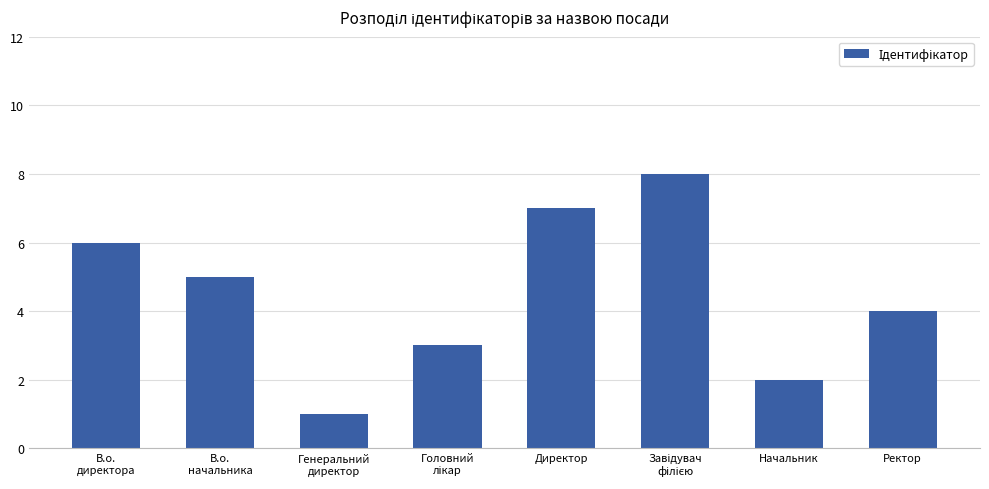

How many bars are there in total?

8